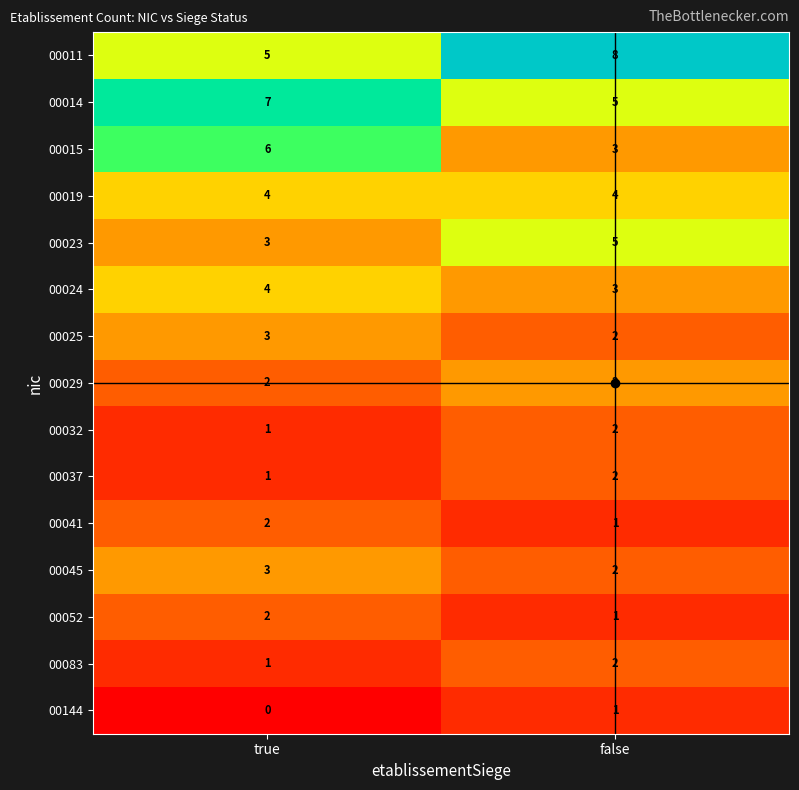

Where is 00029 nearest to the value 2?

true